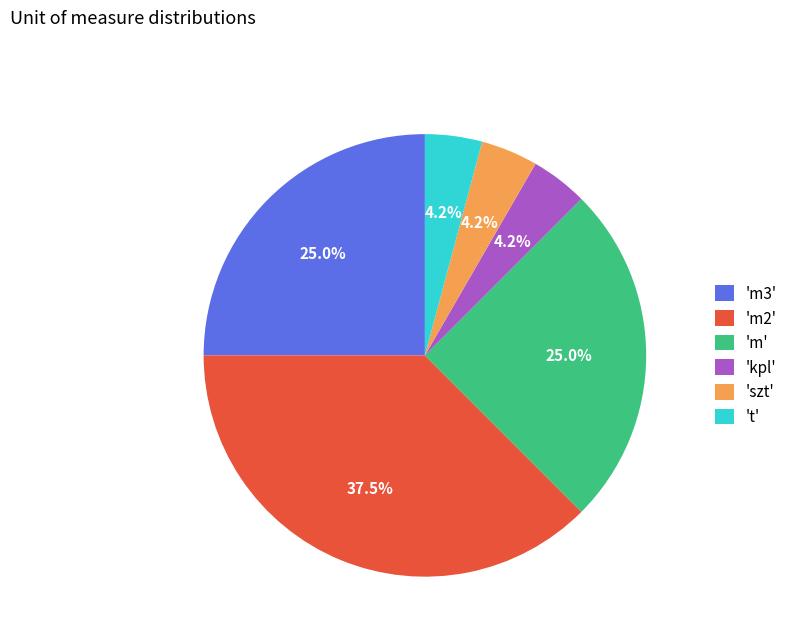

How many segments does this pie chart have?

6